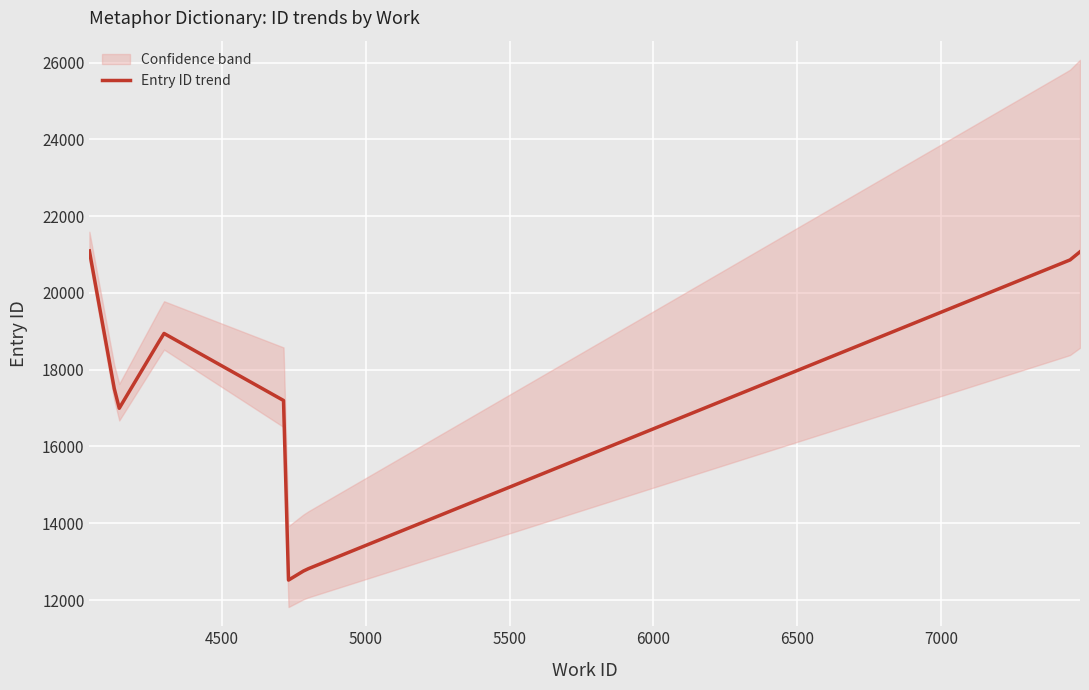

What is the maximum value for Entry ID trend?

21094.0